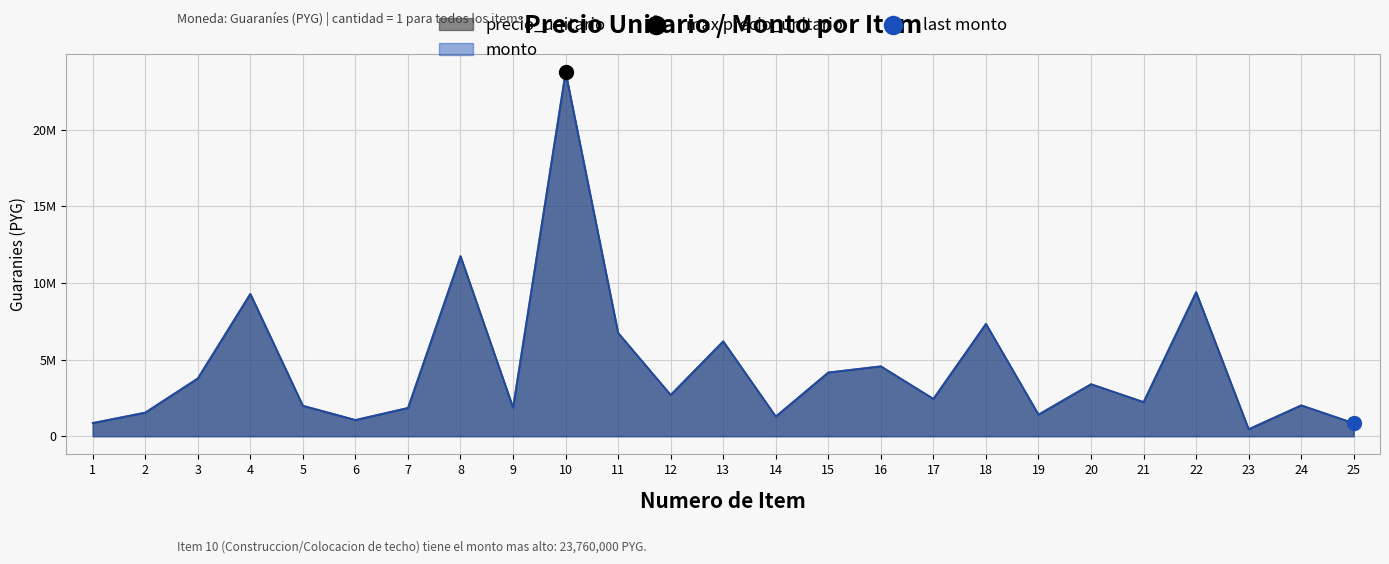

Which series reaches the maximum Y coordinate?

precio_unitario